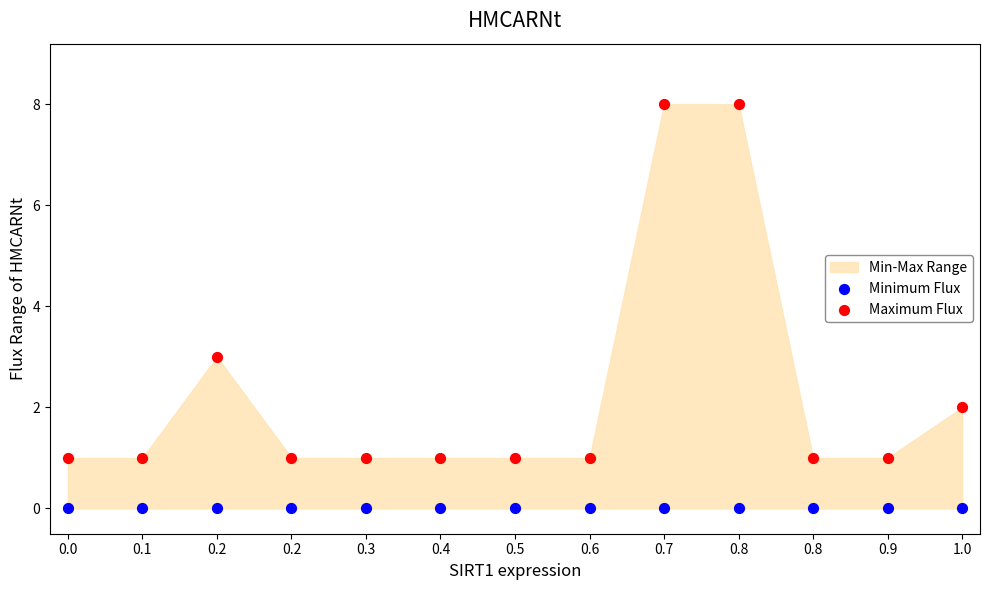

Which series reaches the minimum Y coordinate?

Minimum Flux